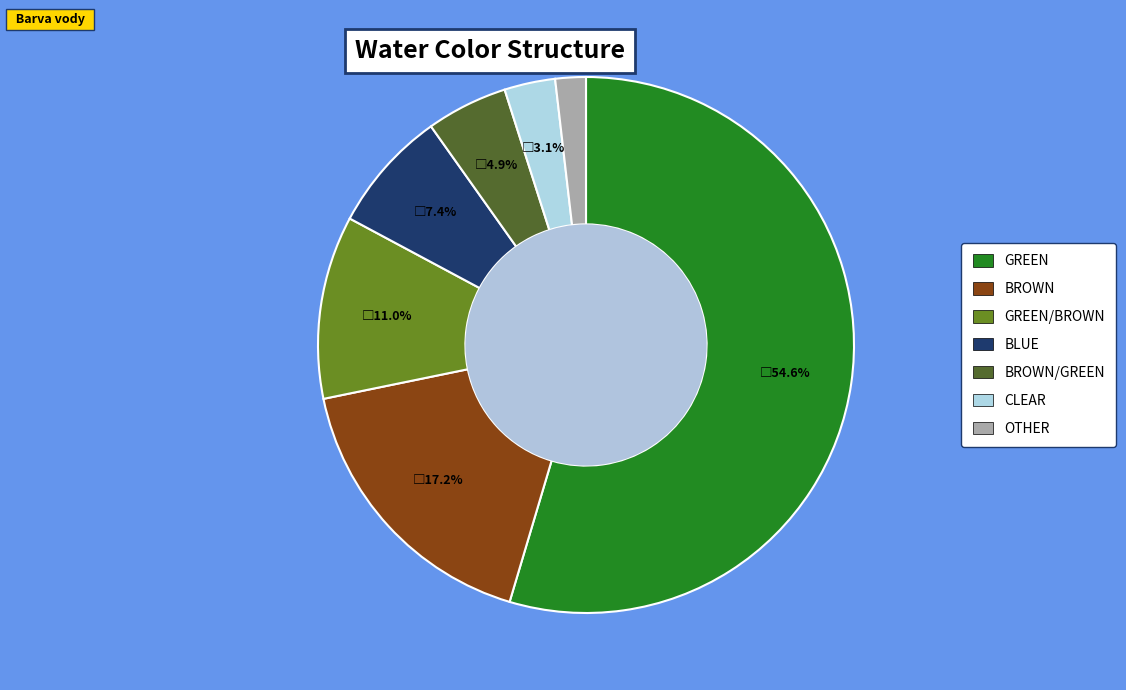

Is there any slice that represents more than half of the pie?

Yes